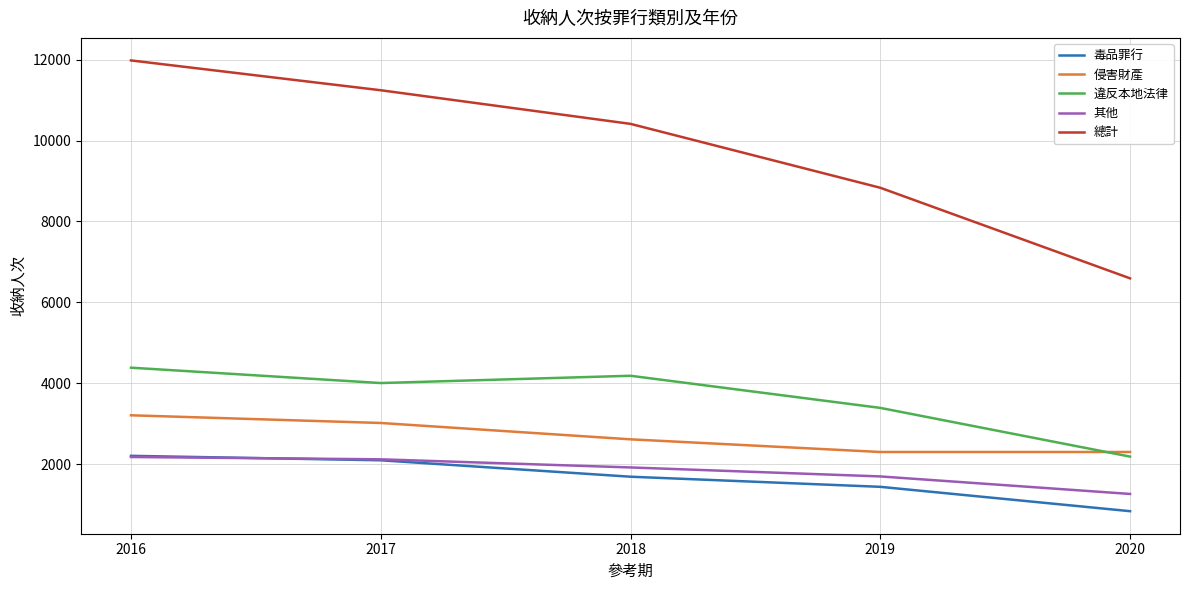

What is the difference between the maximum and second lowest values in the 總計 series?

3147